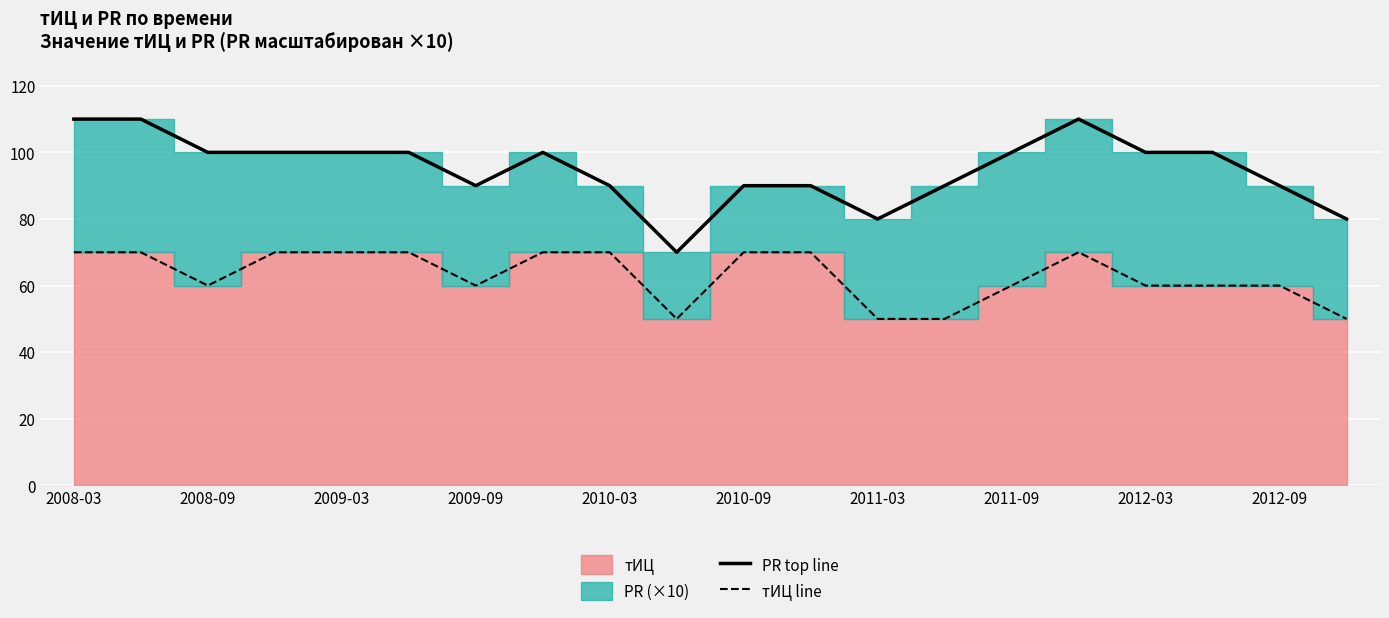

True or false: PR top line and тИЦ line intersect in this chart.

False